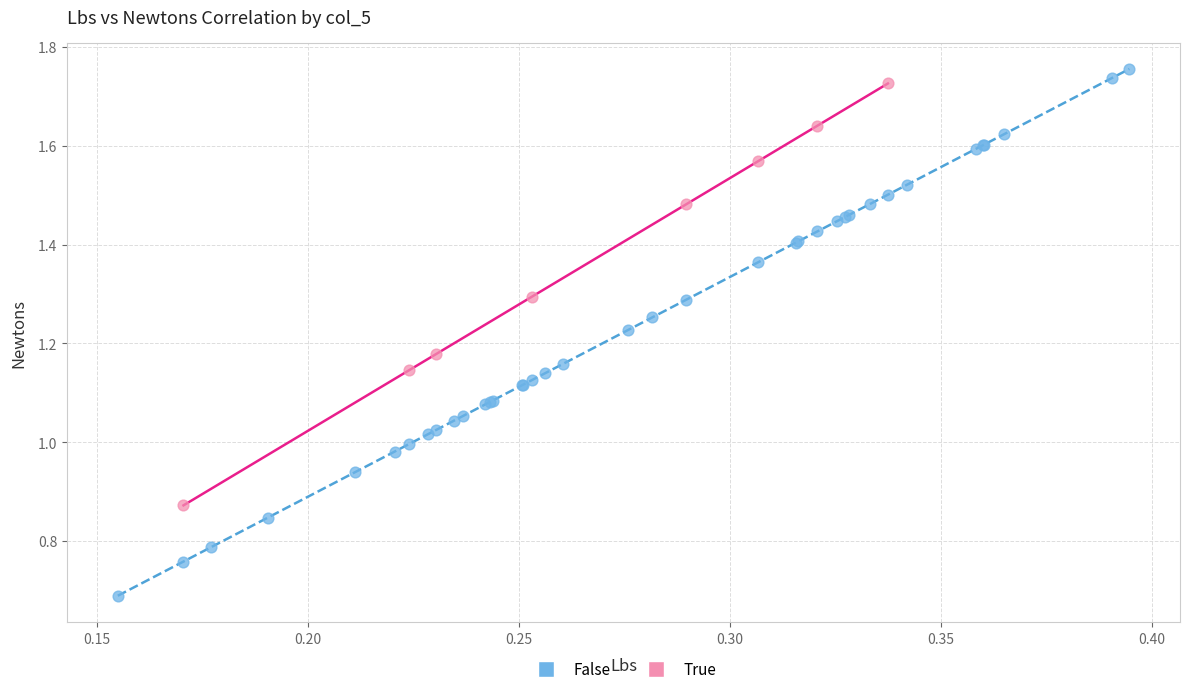

Which series has the largest Y range (max minus min)?

False